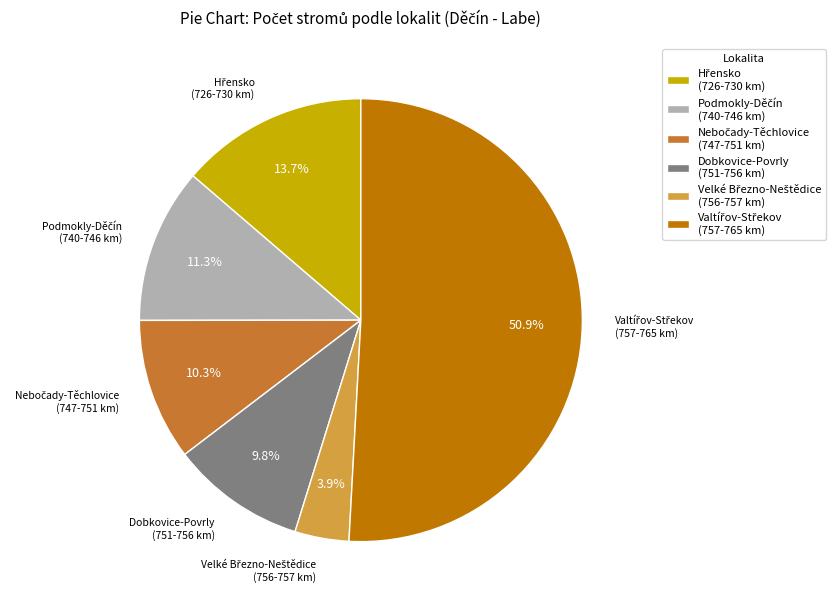

Is there any slice that represents more than half of the pie?

Yes